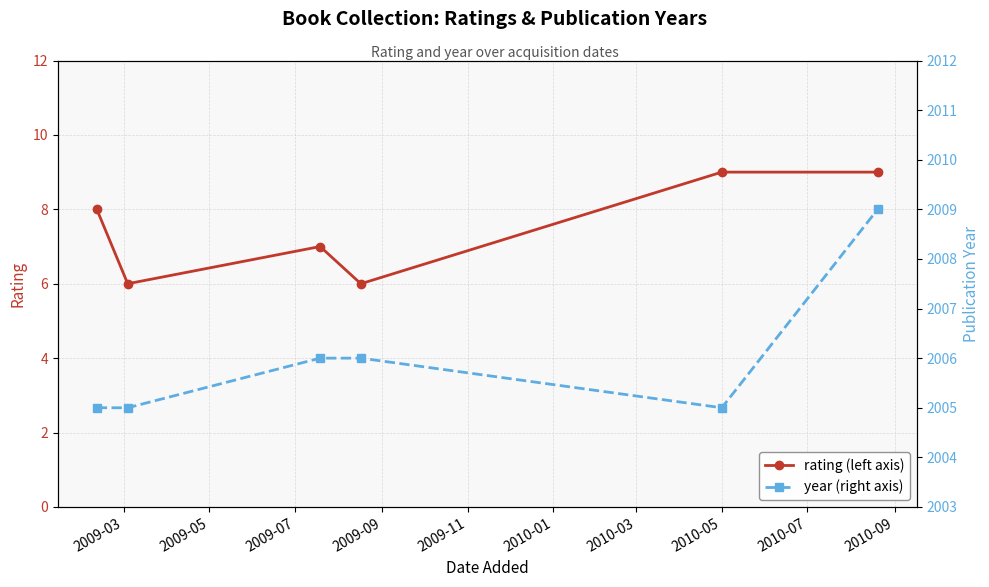

Reading right to left, extract all data points from this chart.

rating: 9	9	6	7	6	8
year: 2009	2005	2006	2006	2005	2005